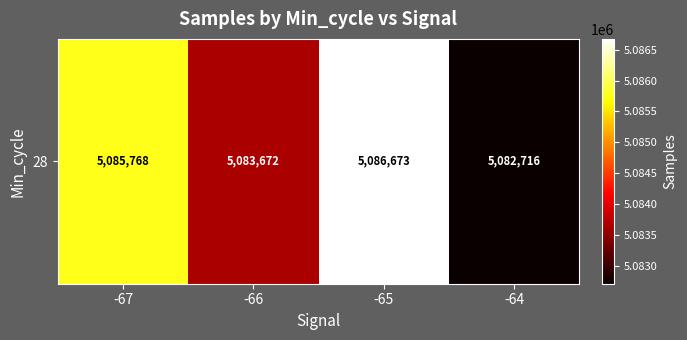

Approximately how many times larger is the value at -66 compared to -64?

1.0